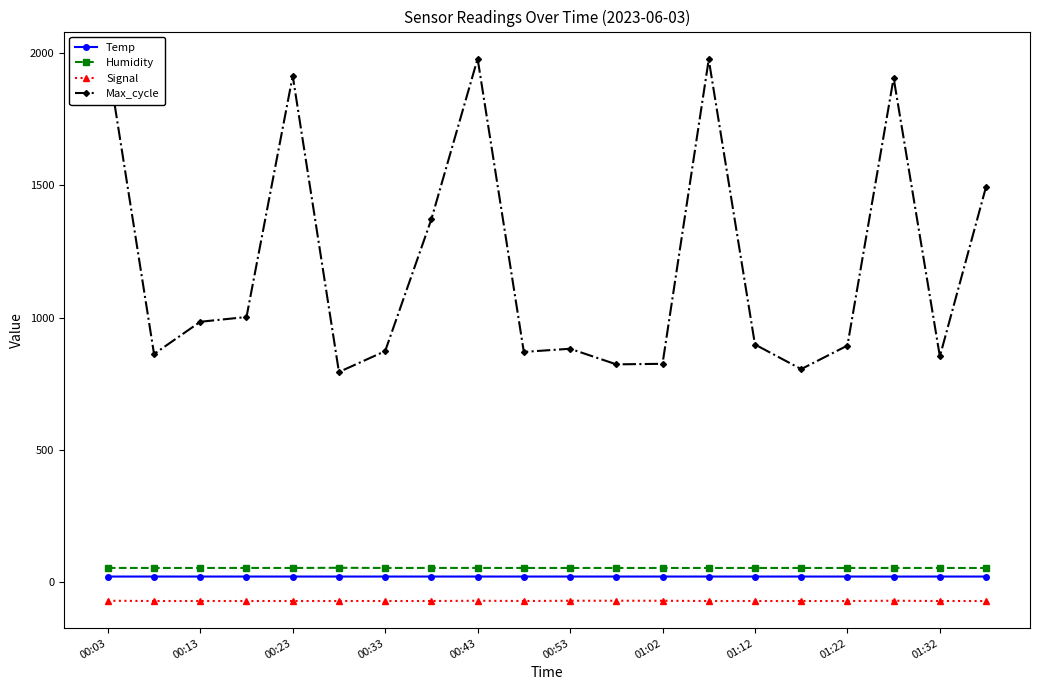

Which series has the largest range (max minus min)?

Max_cycle